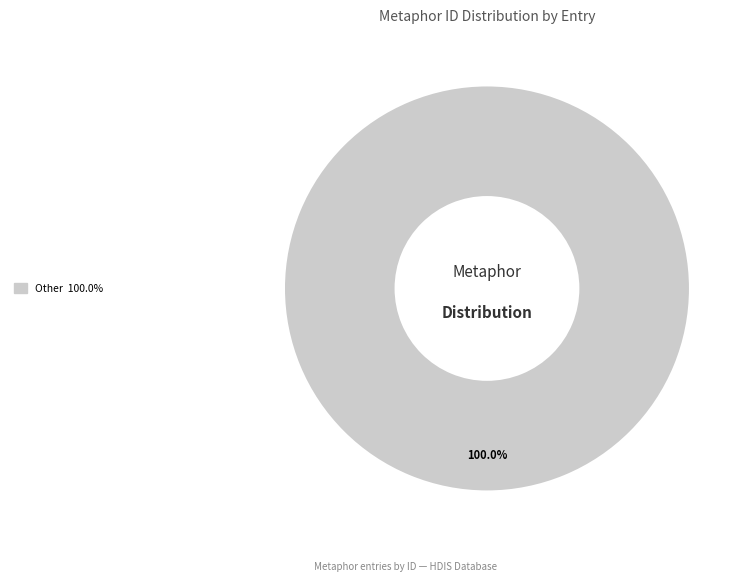

Does any single category account for the majority?

Yes